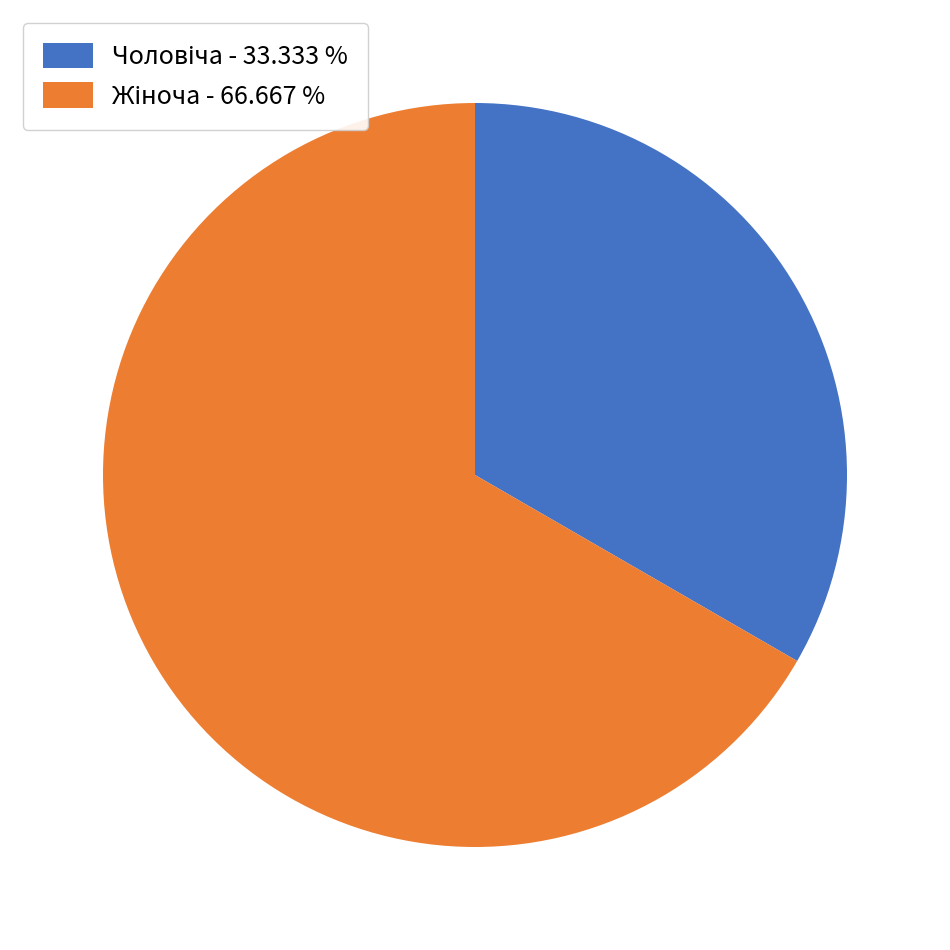

Is there a majority slice in this chart?

Yes